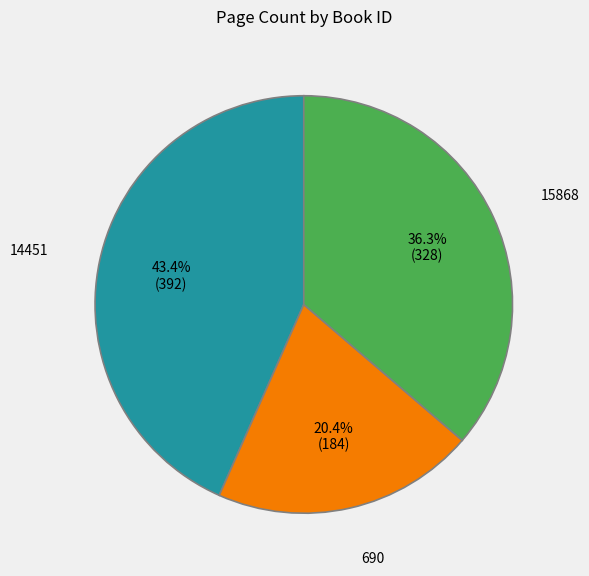

Is there any slice that represents more than half of the pie?

No